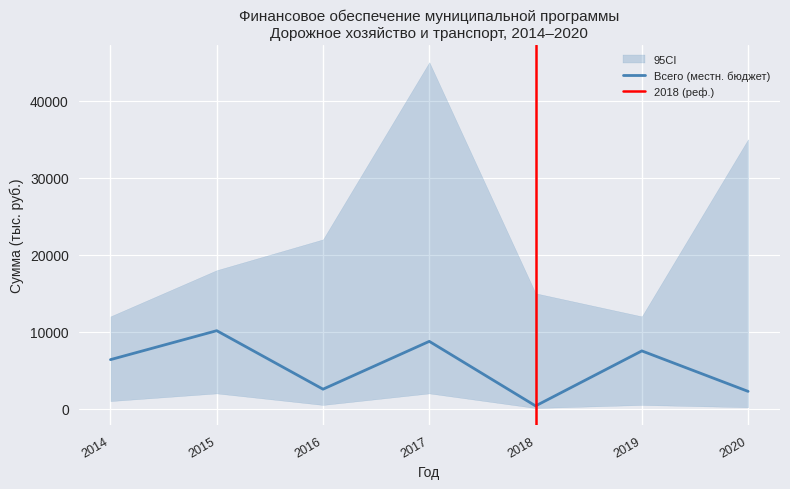

What is the maximum value for Всего (местн. бюджет)?

10144